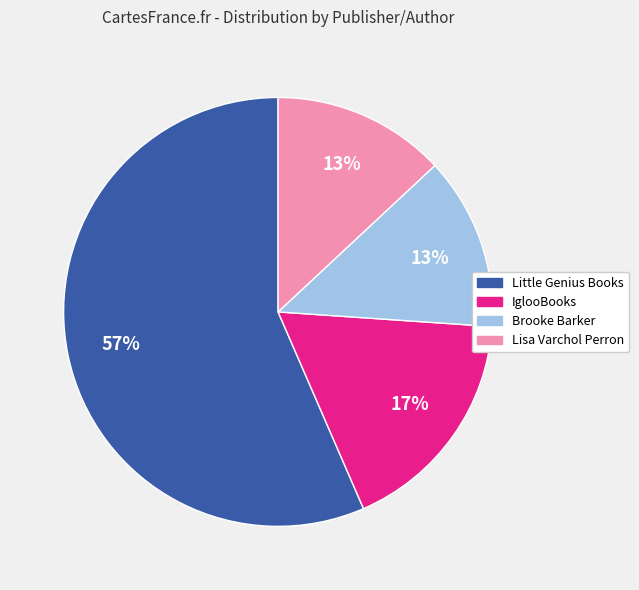

To the nearest percent, what is the combined percentage of IglooBooks and Little Genius Books?

74%